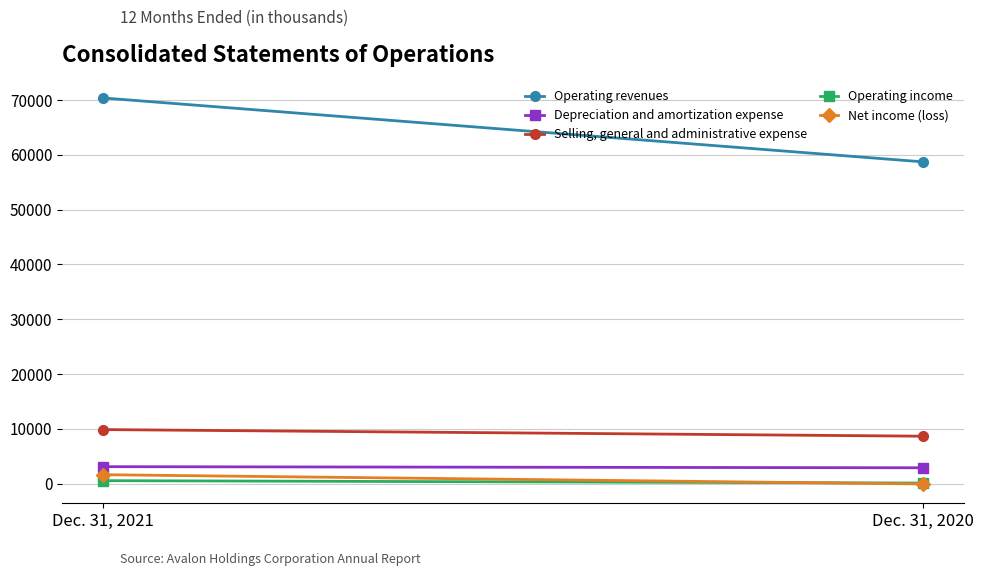

The value of Operating income at Dec. 31, 2021 is 895. True or false?

False